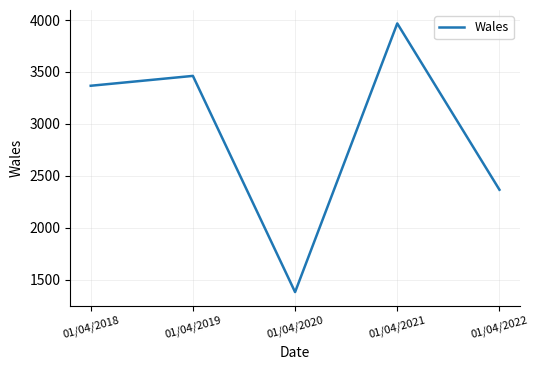

The value at 01/04/2018 is 3367. True or false?

True